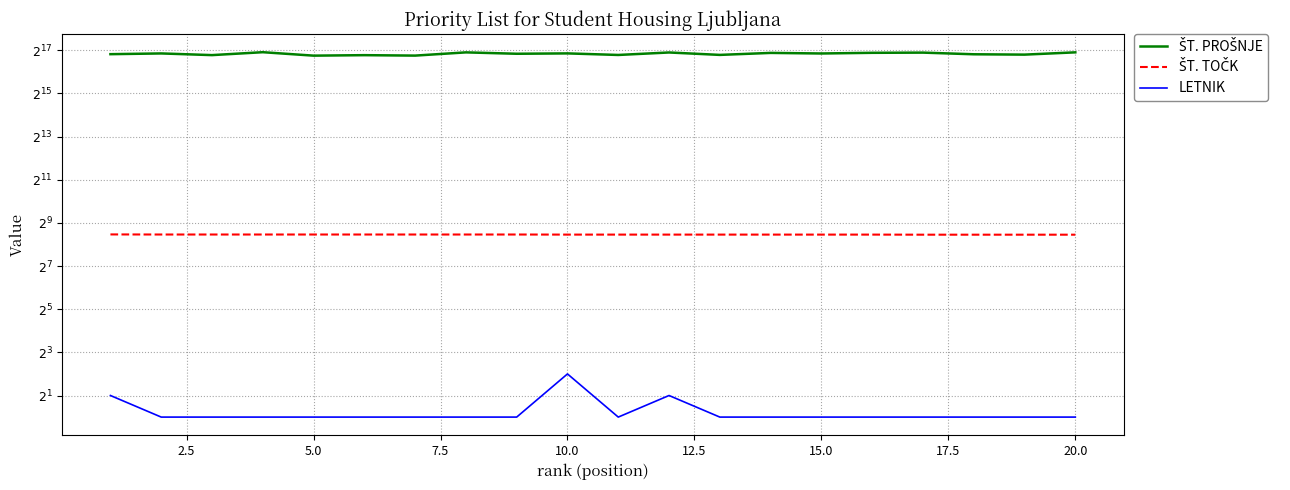

True or false: ŠT. PROŠNJE has more than 1 interior local peaks.

True